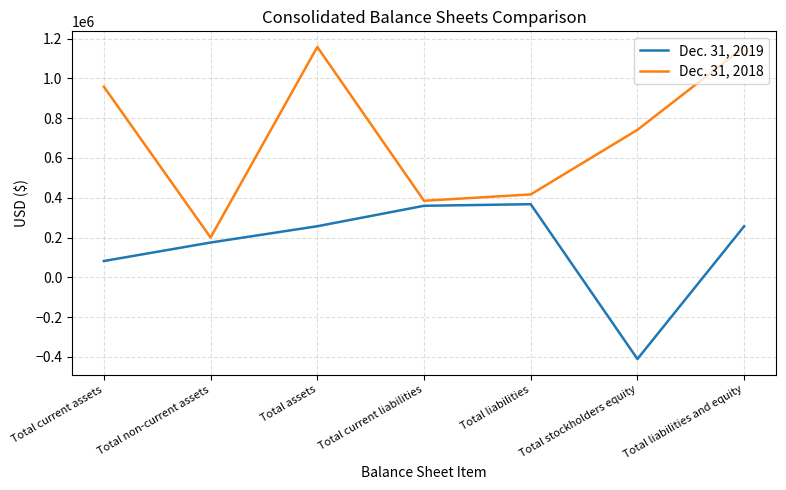

What is the greatest value displayed?

1158226